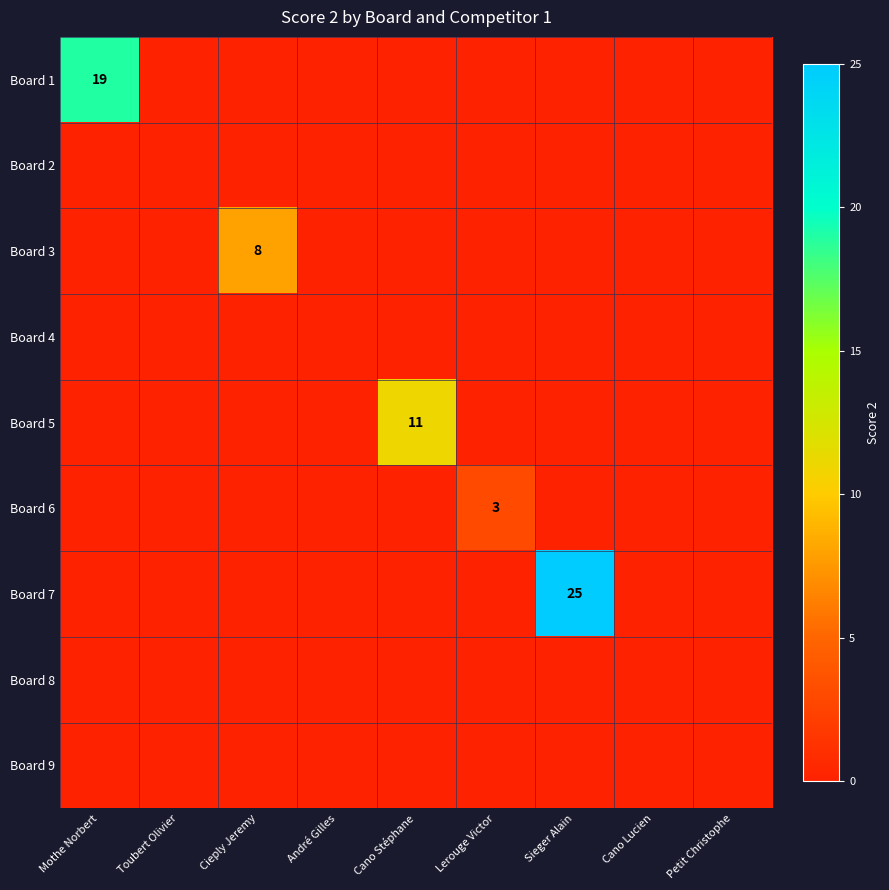

How many values in Board 5 are above zero?

1